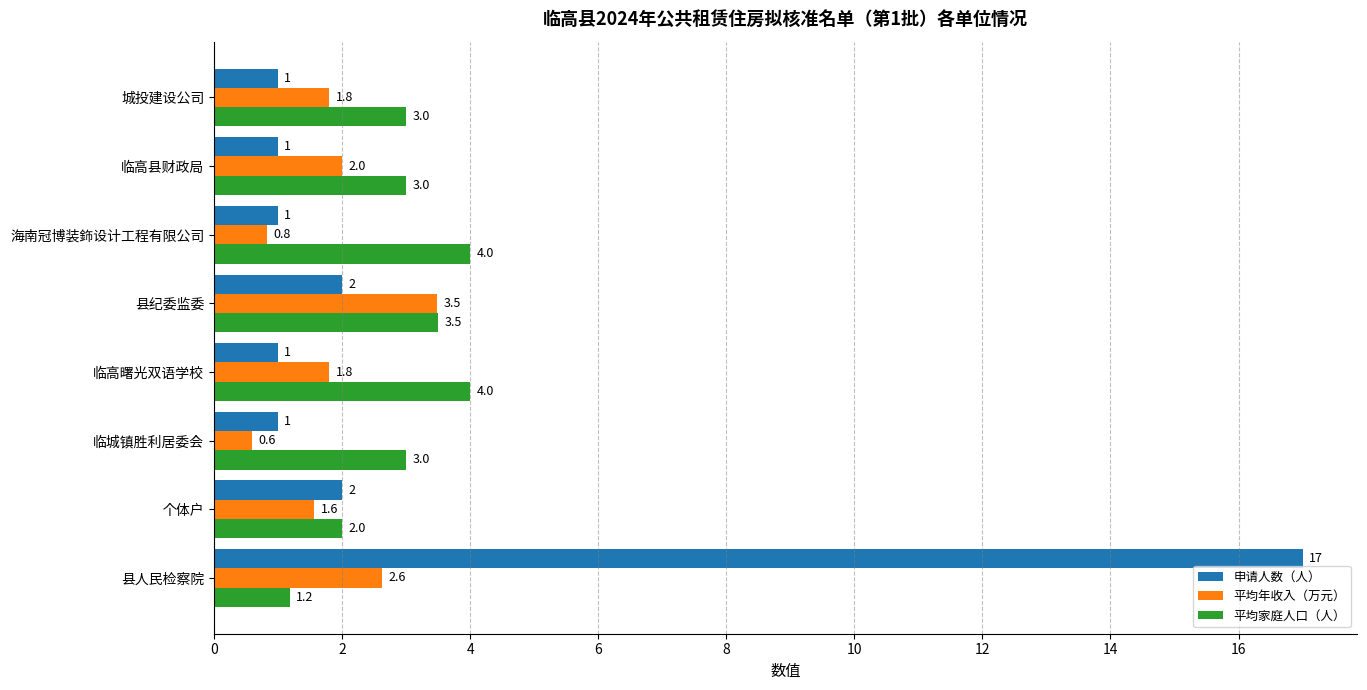

What is the spread (max minus min) of values at 临高曙光双语学校?

3.0